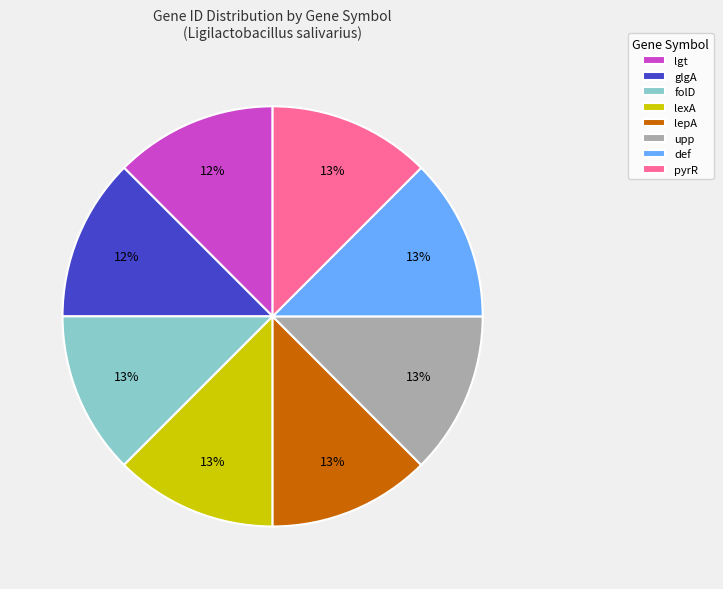

Approximately how many times larger is the value at pyrR compared to lepA?

1.0